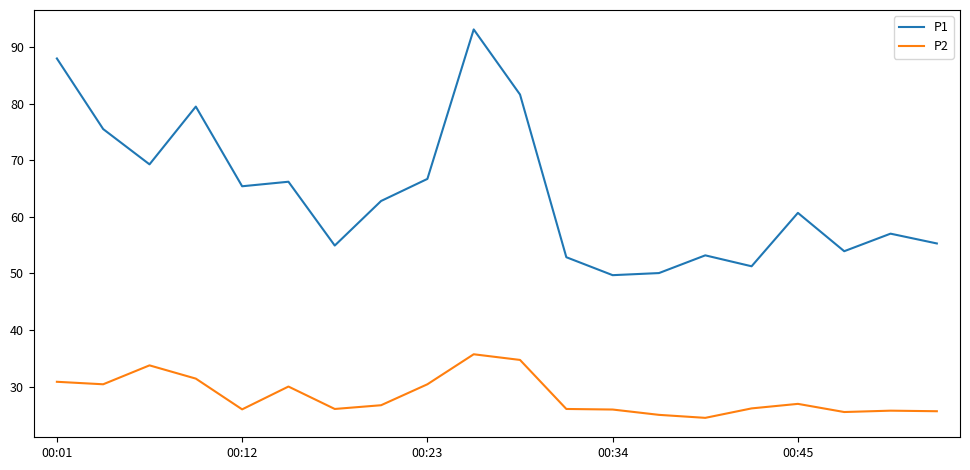

Which series has the largest total across all categories?

P1